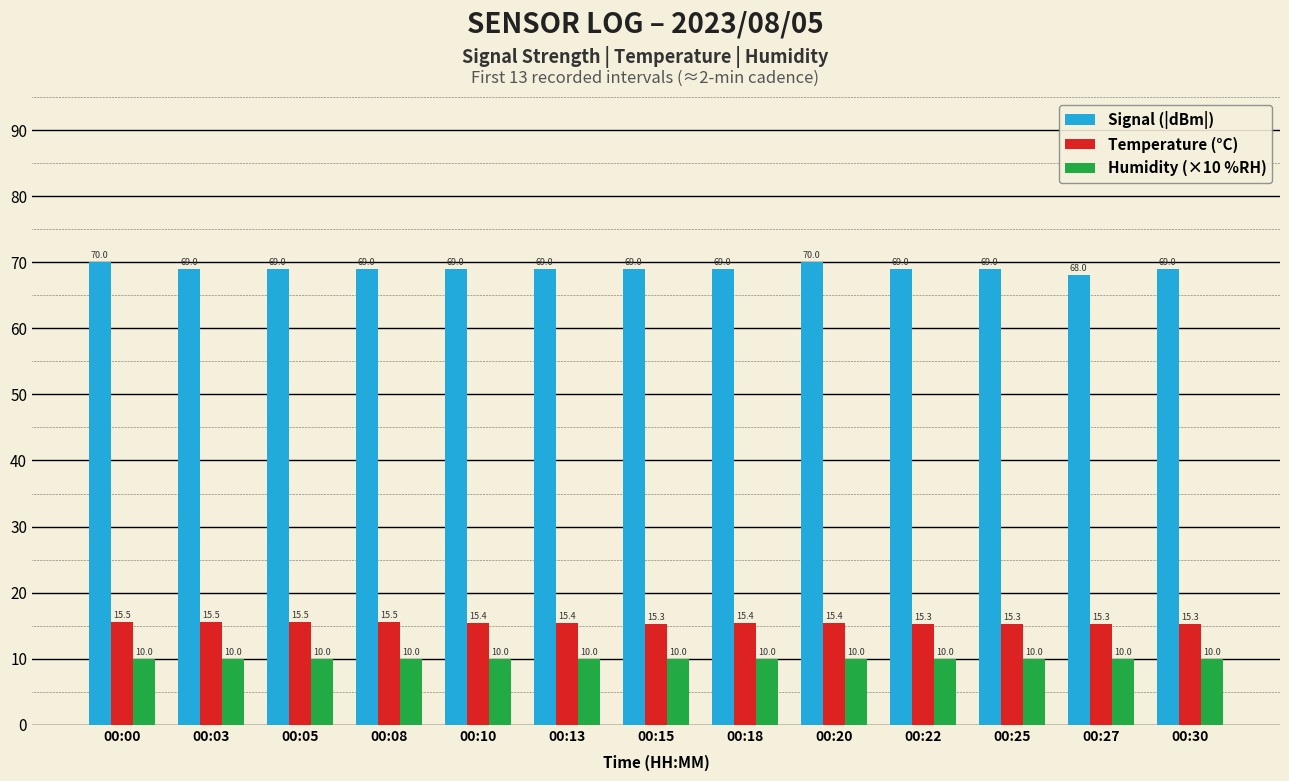

What is the value of the Temperature (°C) bar at the 1st from the left?

15.5